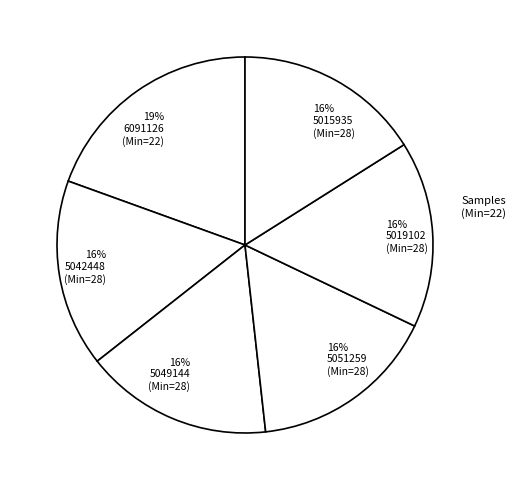

Which slice is the largest?

19% 6091126 (Min=22)